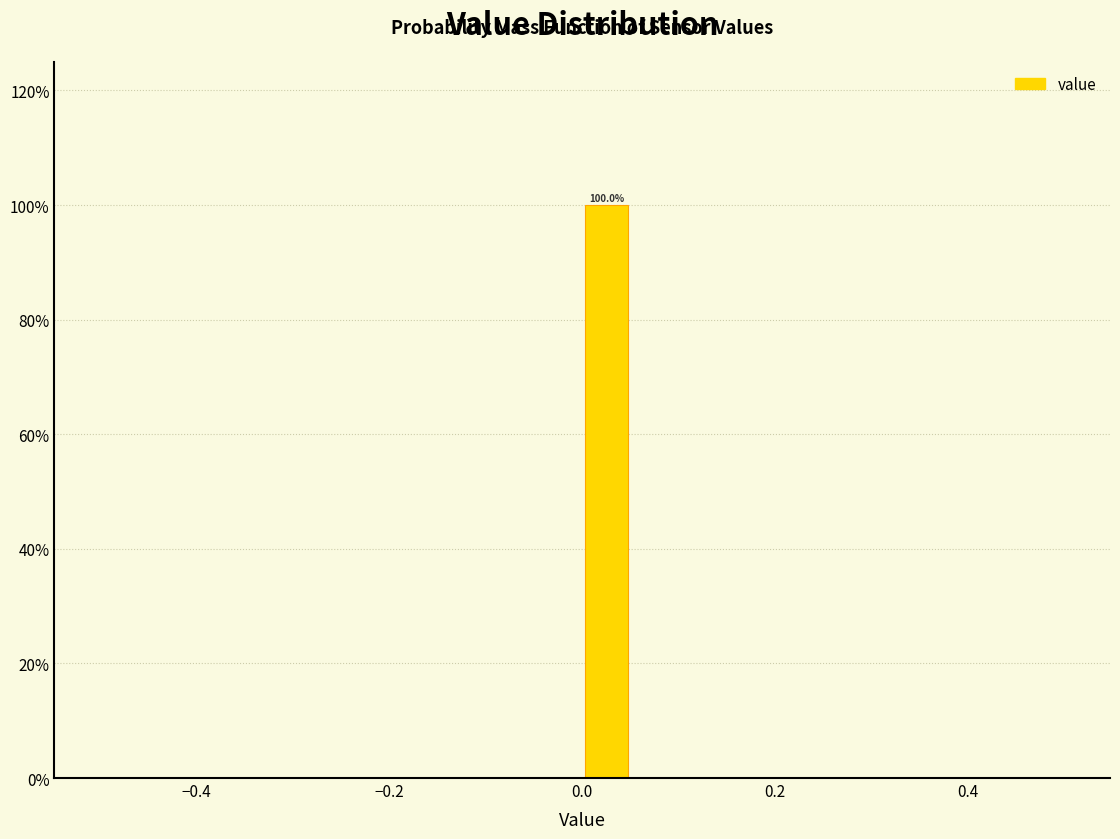

Around what value on the x-axis is the tallest bar? Give the approximate position of its centre, as read against the axis.

0.02